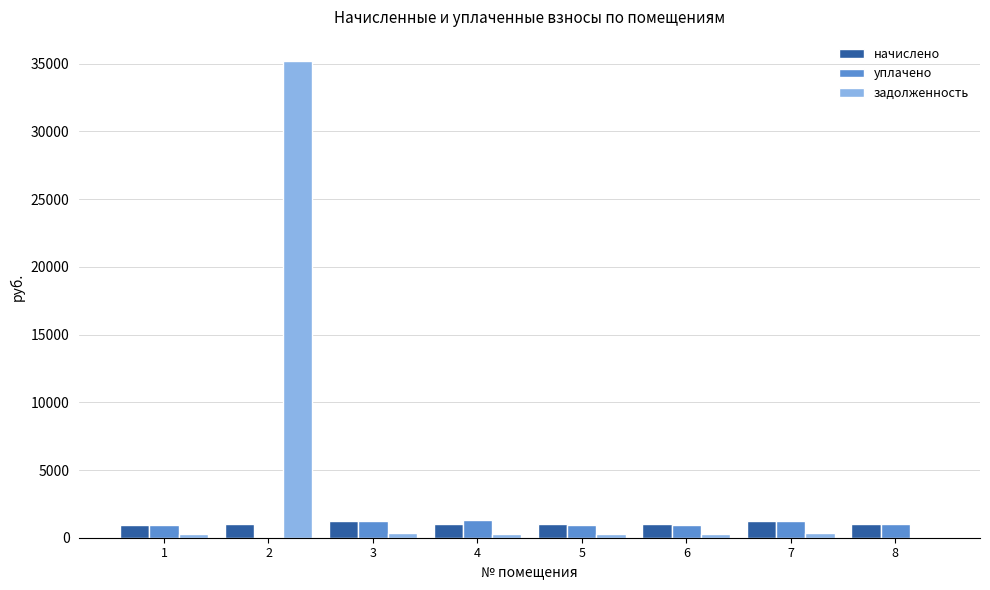

How many distinct data groups are displayed?

3